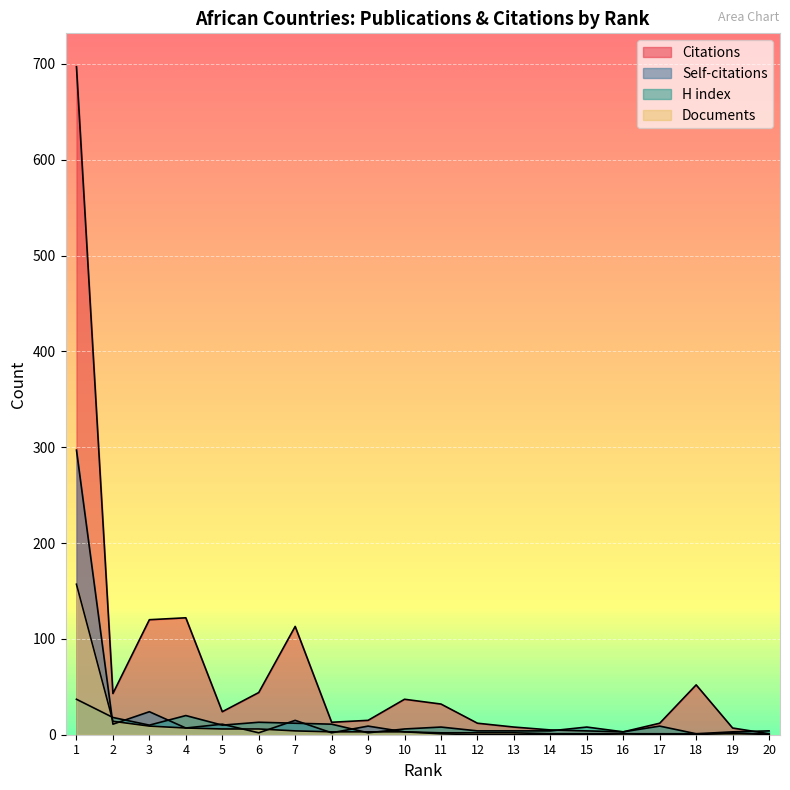

Reading left to right, list all the values displayed in this chart.

Citations: 697	43	120	122	24	44	113	13	15	37	32	12	8	5	4	3	12	52	7	1
Self-citations: 297	11	24	7	11	2	15	2	9	3	1	0	0	0	0	1	0	0	2	0
H index: 37	18	10	20	10	13	12	11	2	6	8	4	4	4	8	3	9	1	3	4
Documents: 157	14	9	7	6	6	4	3	3	3	2	2	2	1	1	1	1	1	1	1